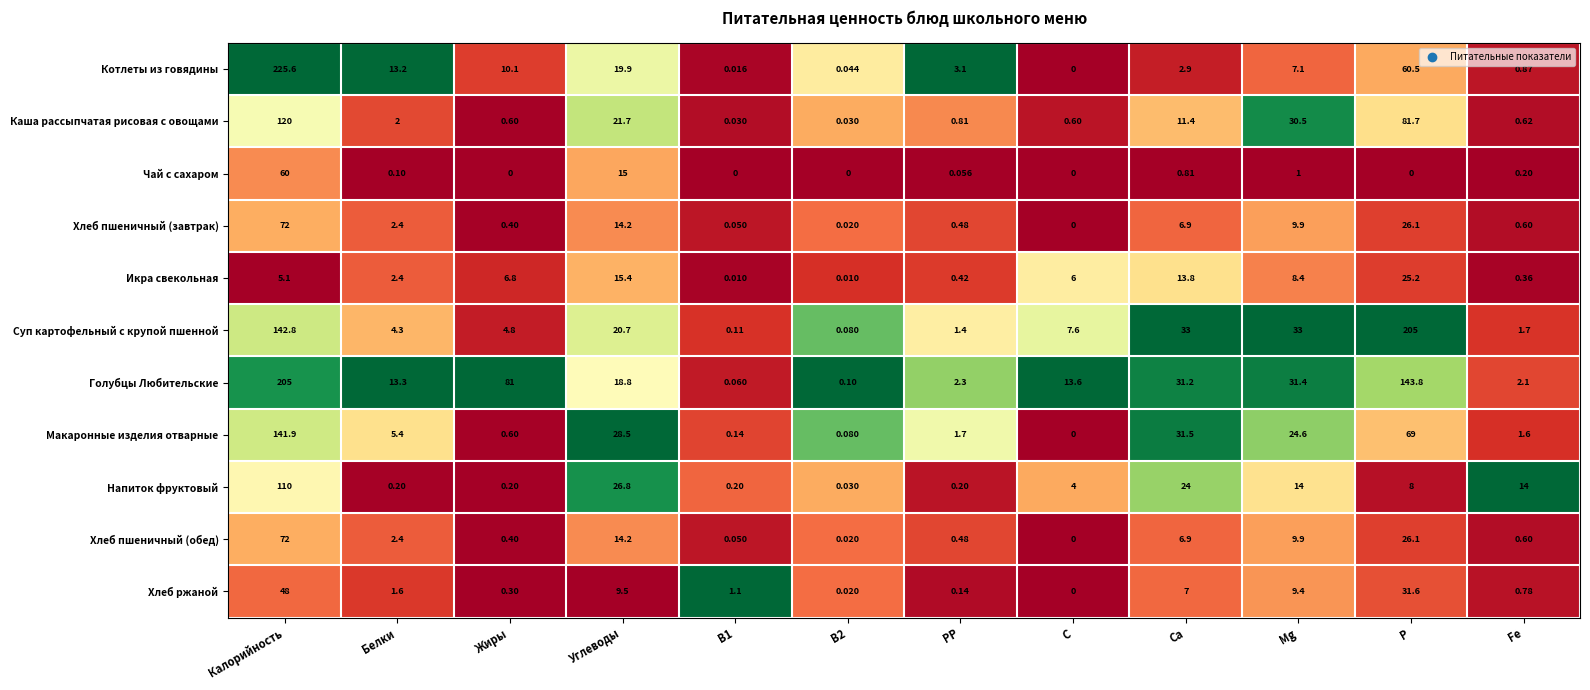

At which label is Котлеты из говядины closest to 112?

P